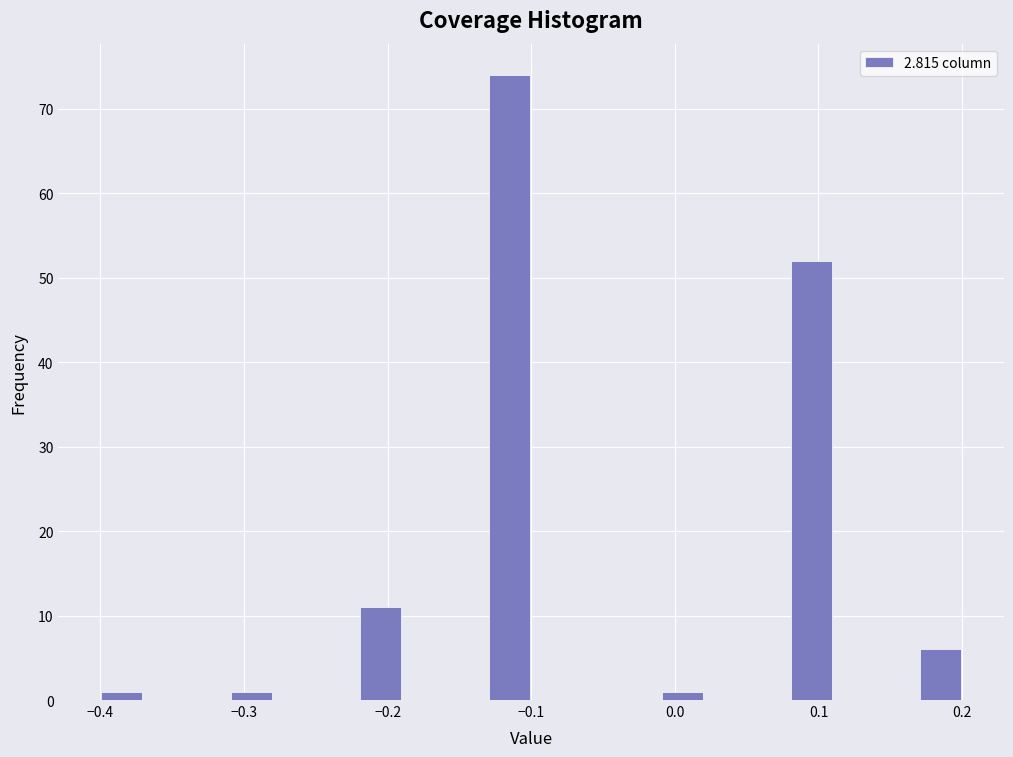

Read against the x-axis, roughly where is the centre of the tallest bar?

-0.11